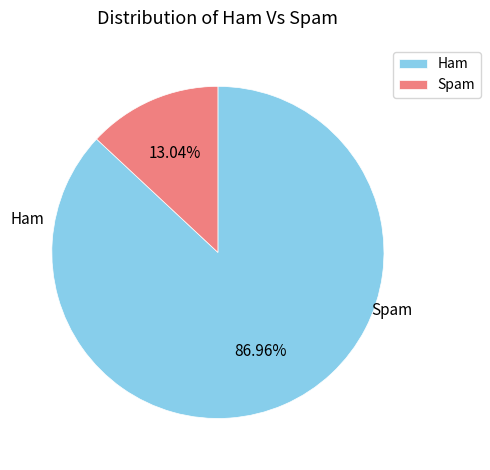

What is the smallest slice in the pie chart?

Spam